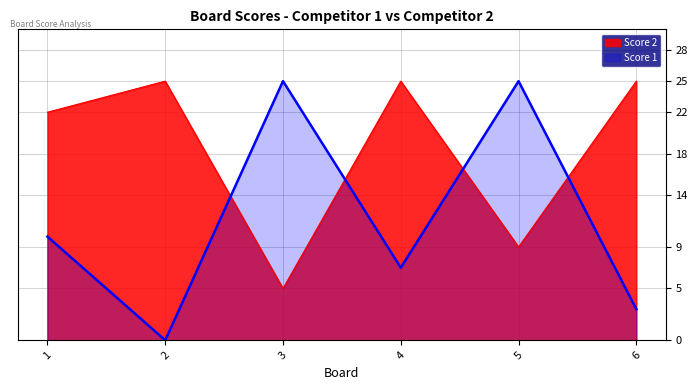

What is the spread (max minus min) of values at 1?

12